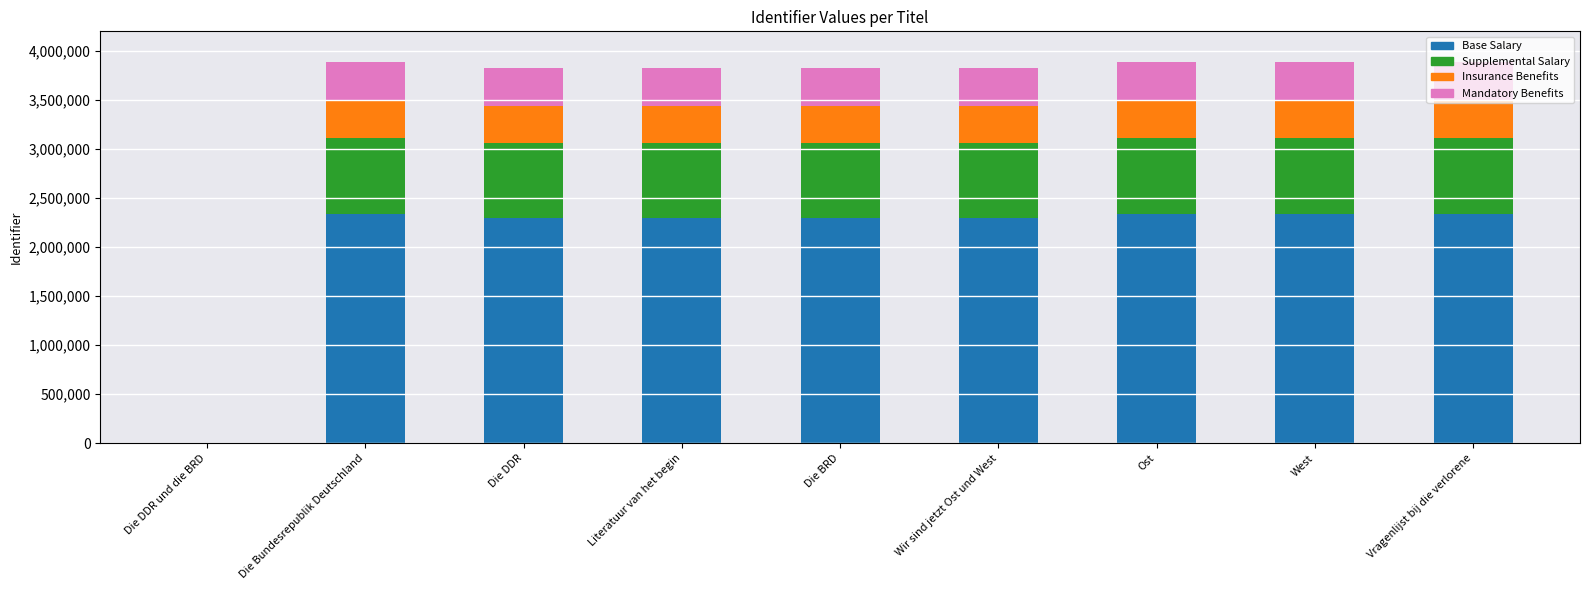

Is it true that Base Salary equals 1478294.0 at Ost?

False